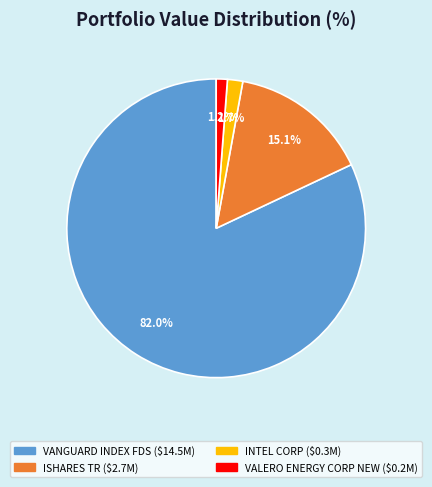

What is the majority slice?

VANGUARD INDEX FDS